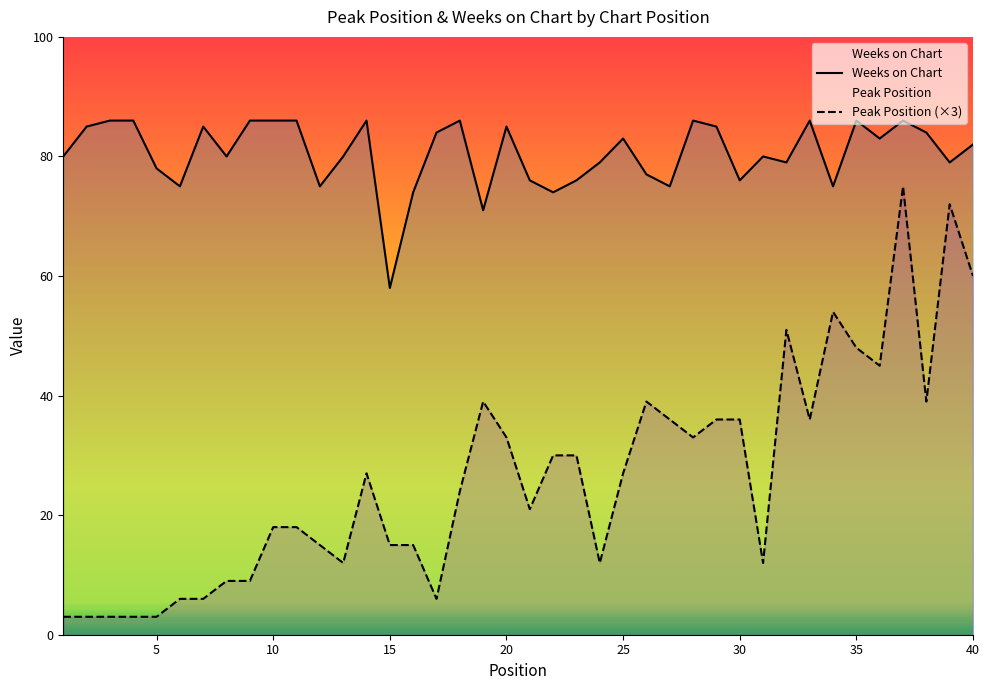

What is the difference between the maximum and minimum values in the Weeks on Chart series?

28